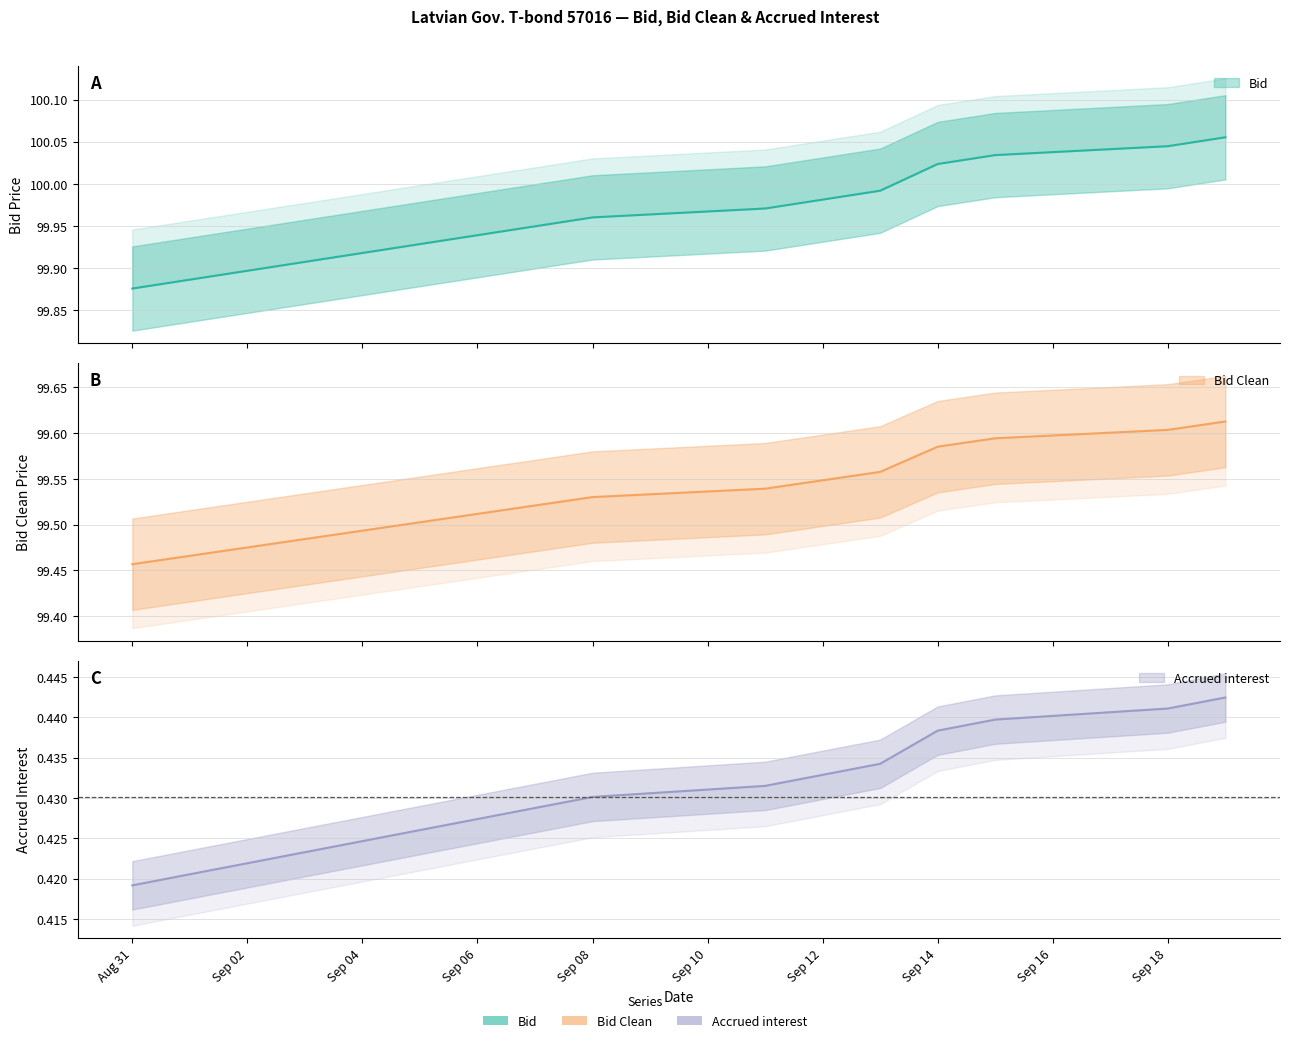

How many lines are shown in the chart?

3